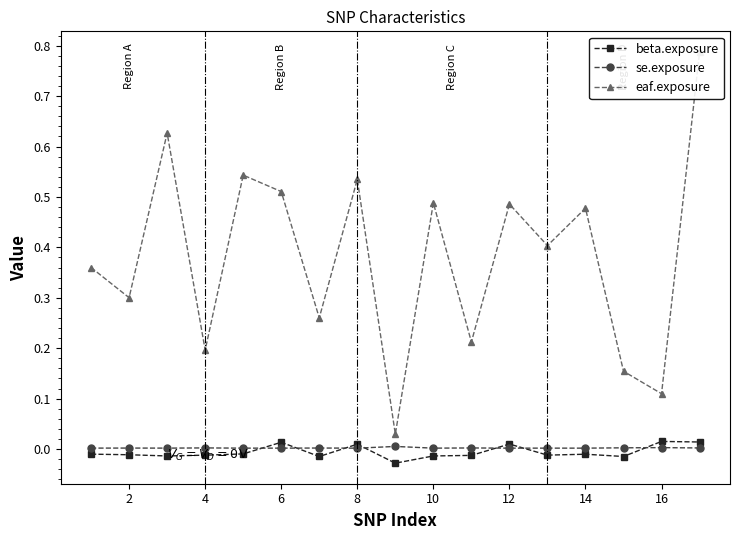

Which series has the widest spread of values?

eaf.exposure